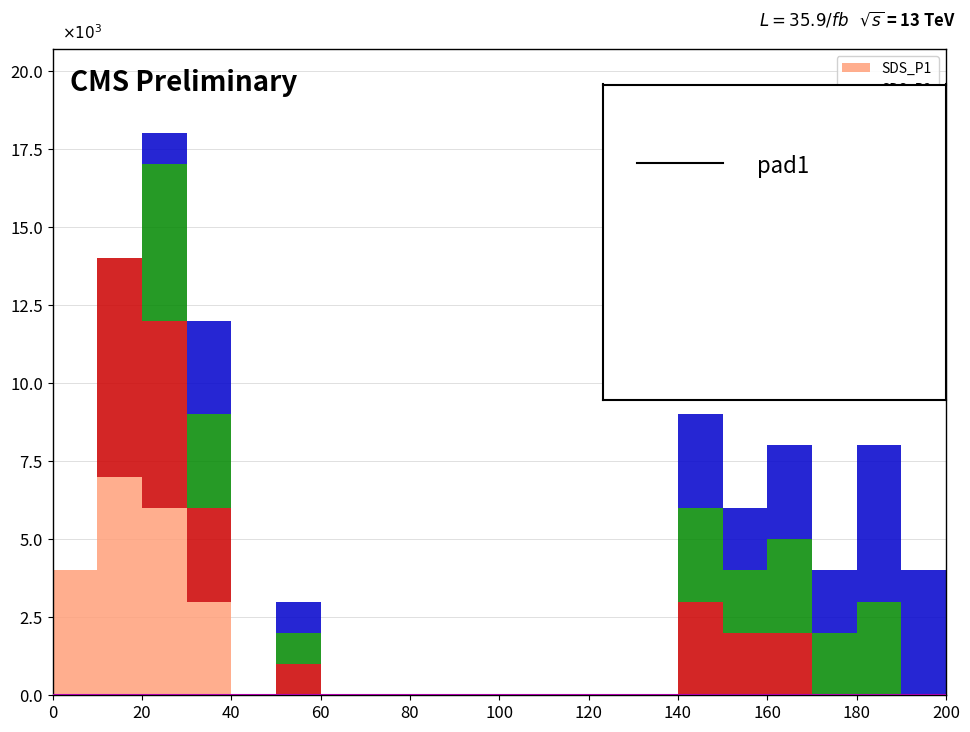

Which range on the x-axis has the tallest stacked bar (by total height)?

20 to 30